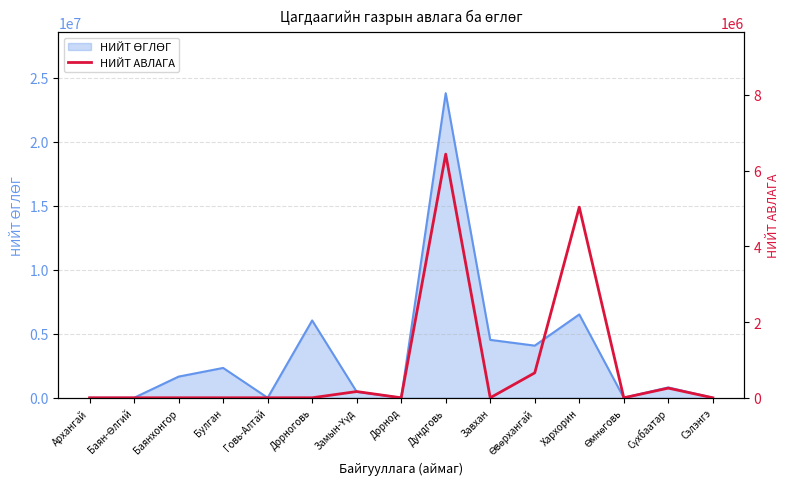

The chart shows a value of 40977 at Замын-Үүд. True or false?

False